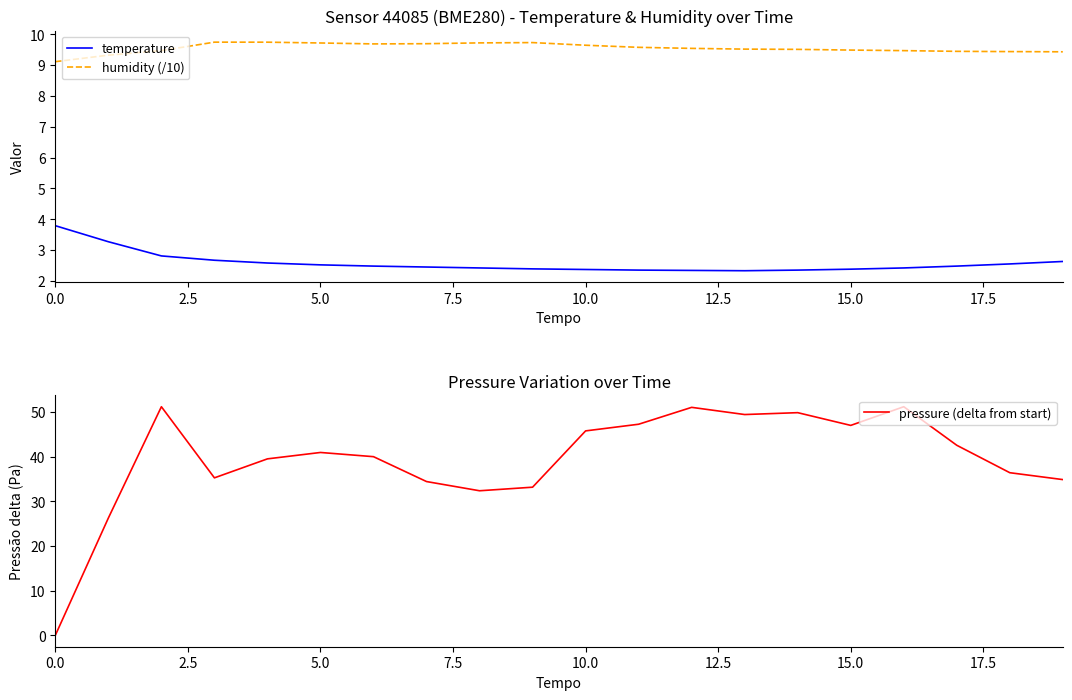

True or false: pressure (delta from start) has more than 0 interior local peaks.

True